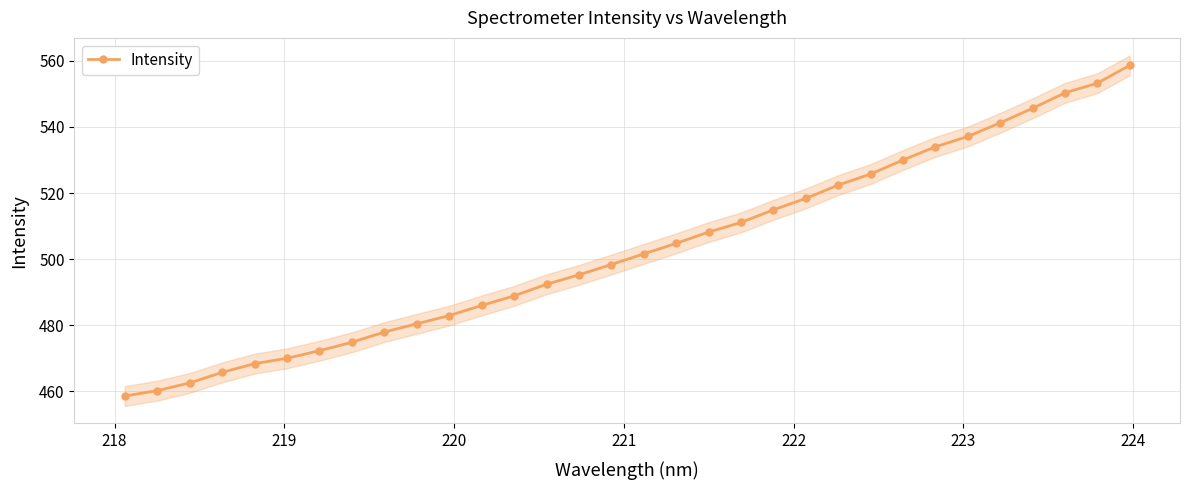

What is the value of the Intensity point at the 15th from the left?

495.2